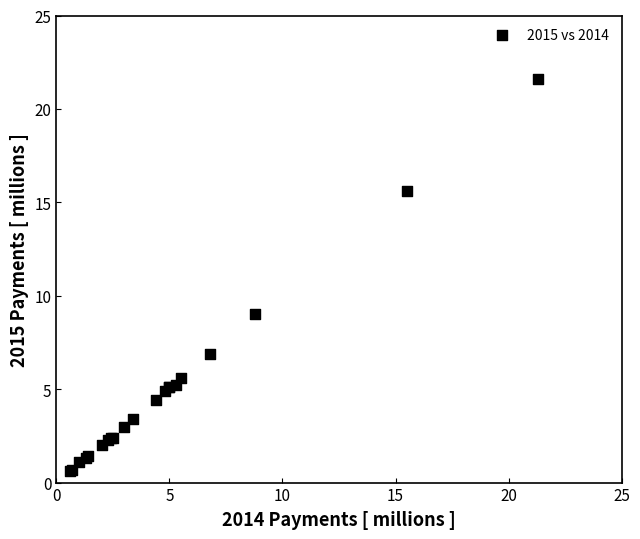

What Y value in the scatter plot is closest to 11?

9.0